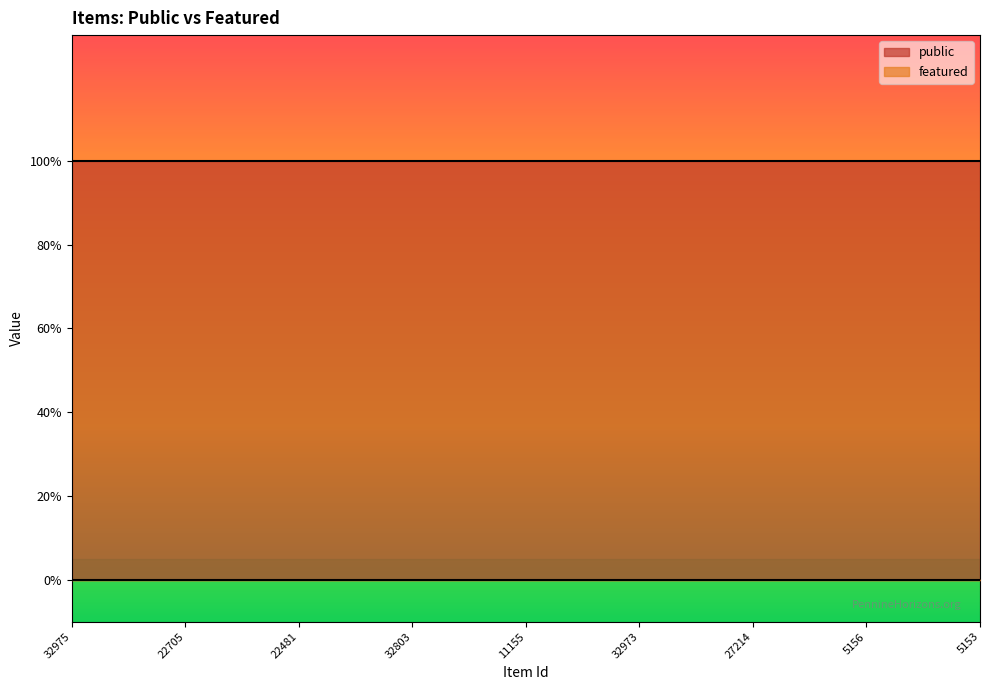

True or false: public has more than 1 points higher than both neighbors.

False